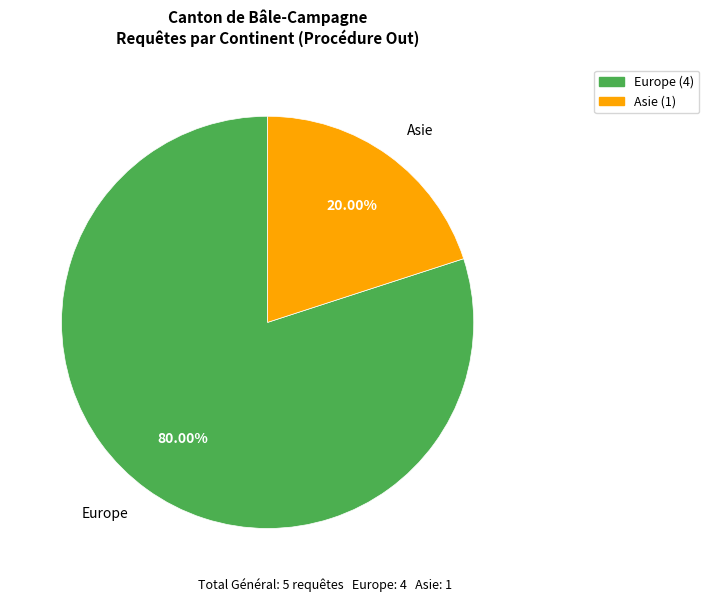

What is the smallest slice in the pie chart?

Asie